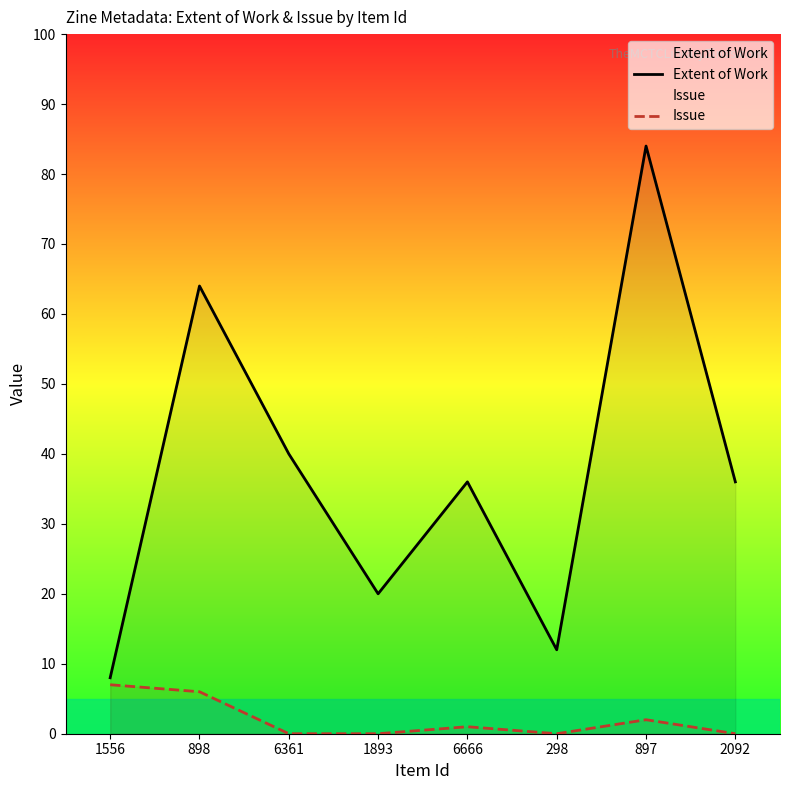

Does the chart have visible grid lines?

No